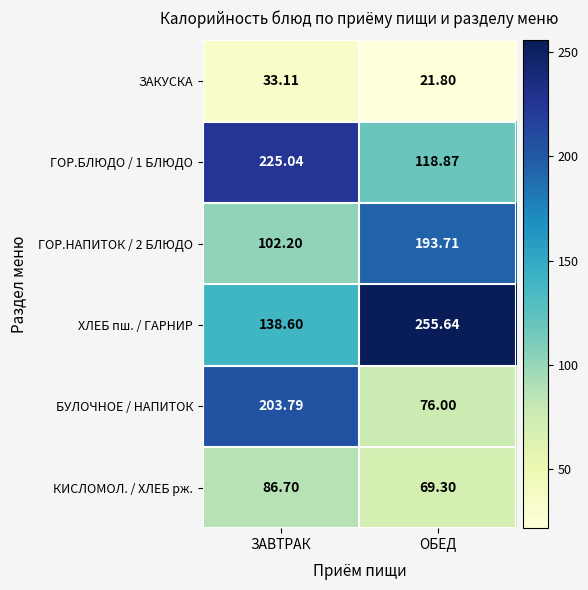

Is the value of ГОР.НАПИТОК / 2 БЛЮДО at ОБЕД greater than the value of БУЛОЧНОЕ / НАПИТОК at ЗАВТРАК?

No